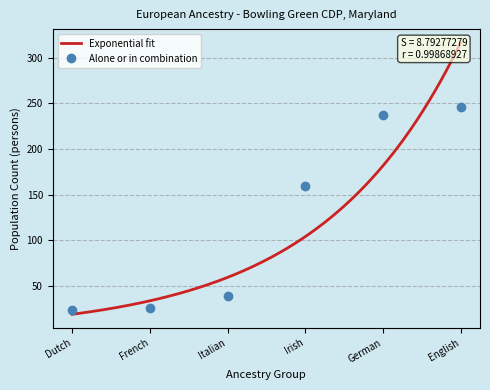

What is the lowest value of the Alone or in combination series?

24